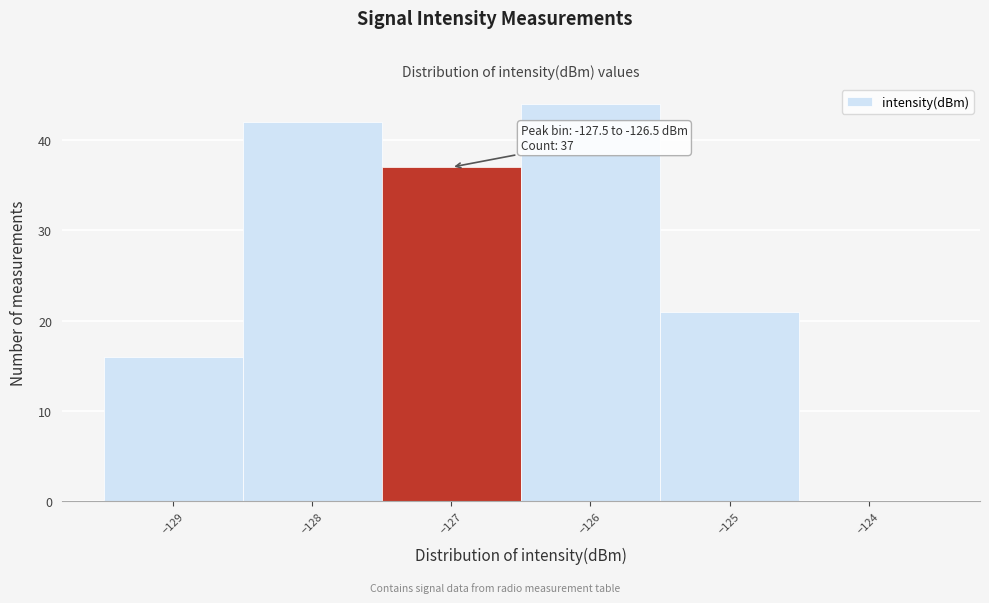

Over which range of the x-axis is the bar tallest?

-126.5 to -125.5